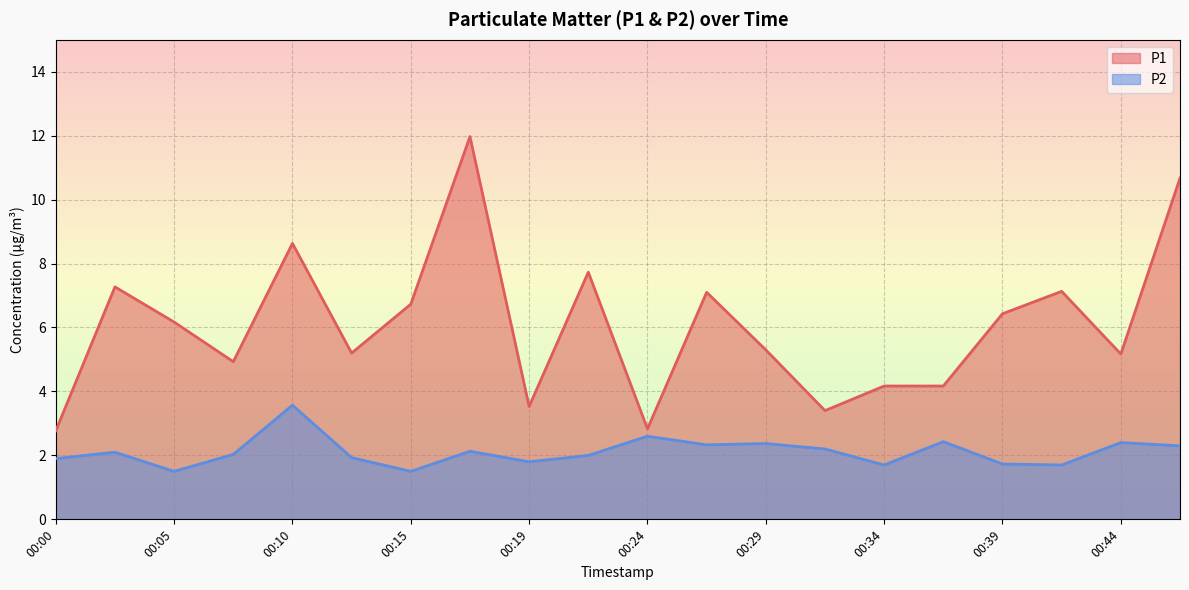

What are all the series names shown in the legend?

P1, P2